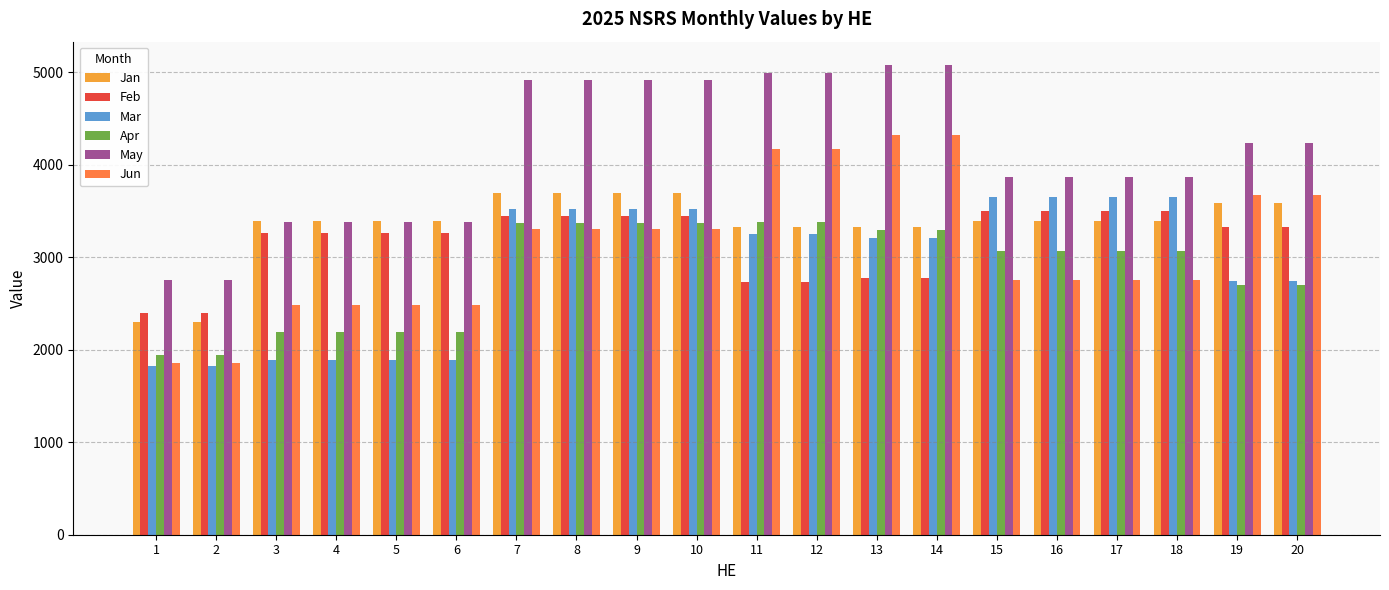

How many distinct data groups are displayed?

6